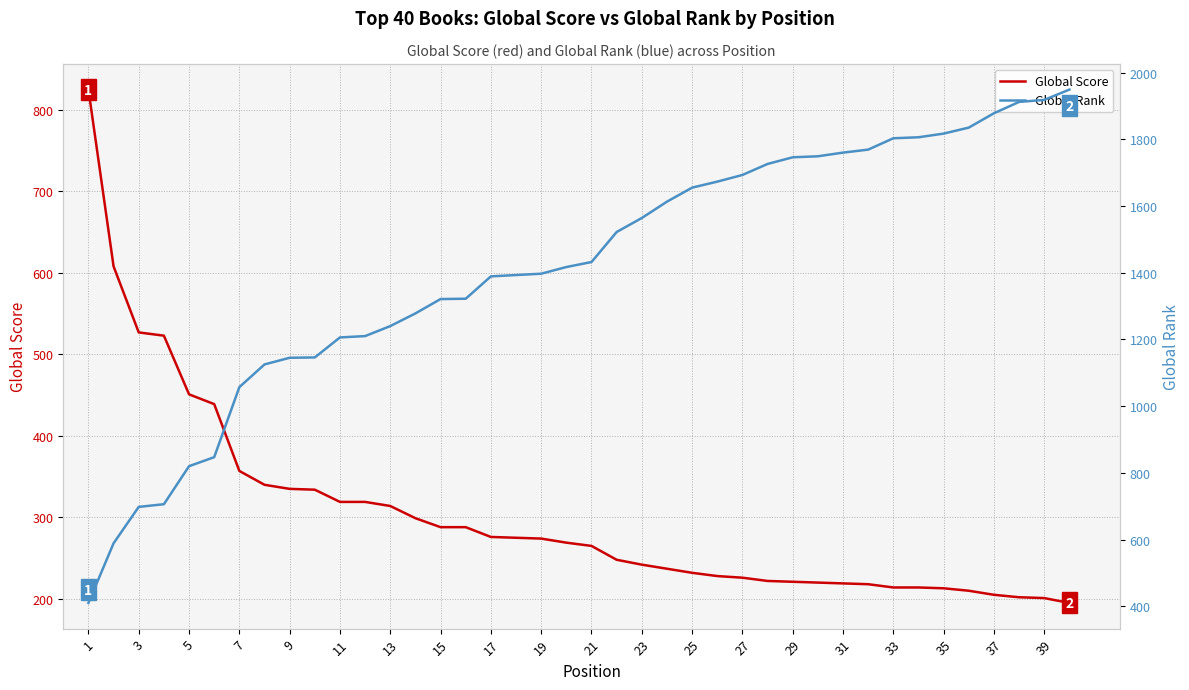

What is the maximum value for Global Score?

825